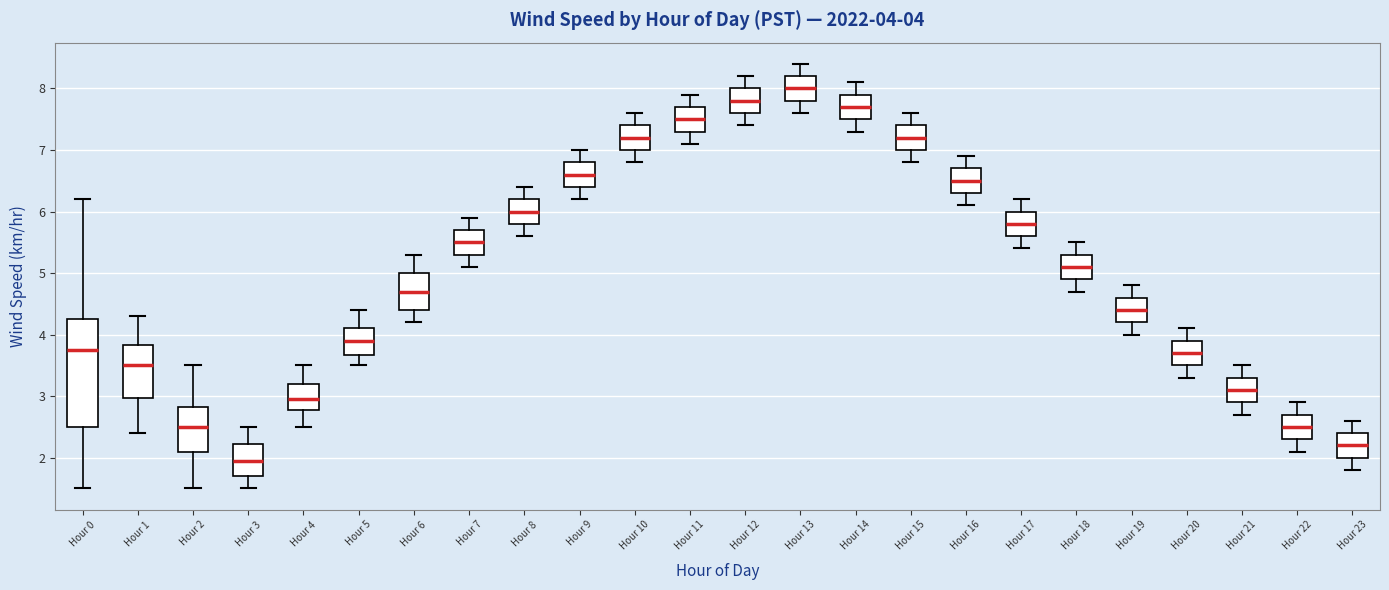

Which box's median line is the highest?

Hour 13